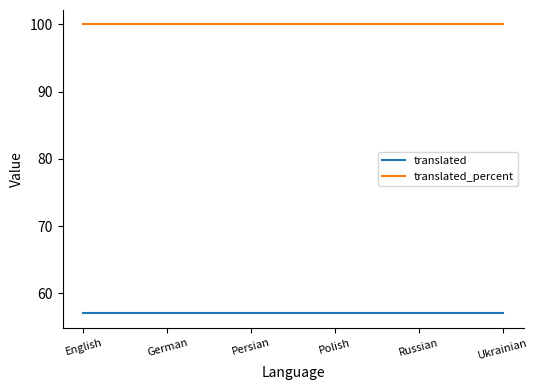

Rank the series at Russian from highest to lowest value.

translated_percent, translated